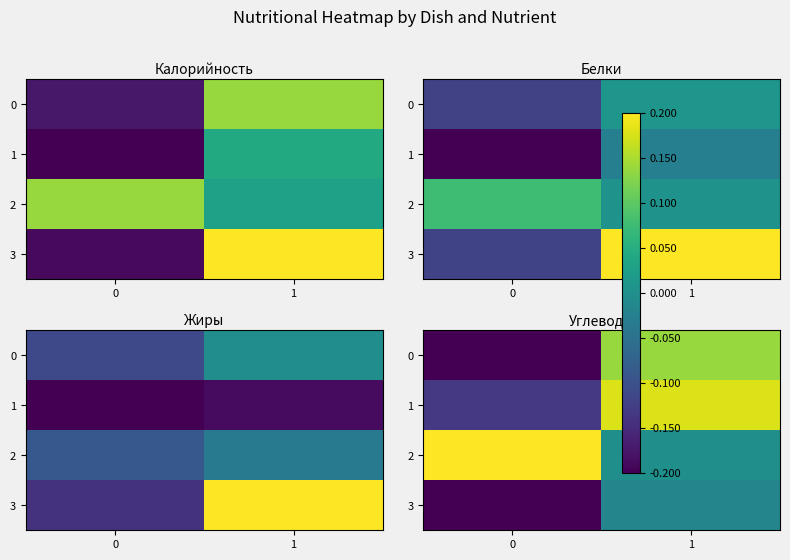

What is the difference between the maximum and minimum values in the 0 series?

0.3